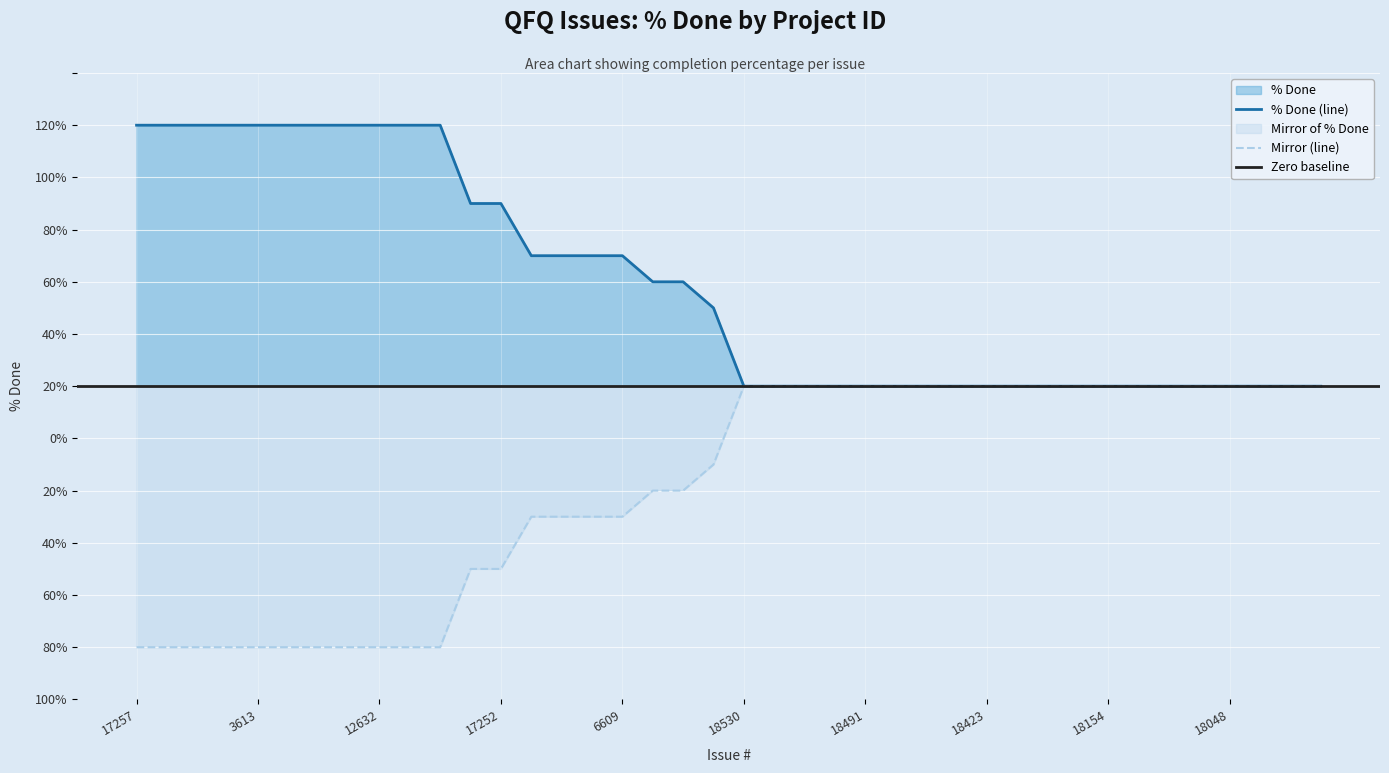

Reading left to right, what are all the values shown in this chart?

% Done: 100	100	100	100	100	100	100	100	100	100	100	70	70	50	50	50	50	40	40	30	0	0	0	0	0	0	0	0	0	0	0	0	0	0	0	0	0	0	0	0
Mirror: -100	-100	-100	-100	-100	-100	-100	-100	-100	-100	-100	-70	-70	-50	-50	-50	-50	-40	-40	-30	0	0	0	0	0	0	0	0	0	0	0	0	0	0	0	0	0	0	0	0